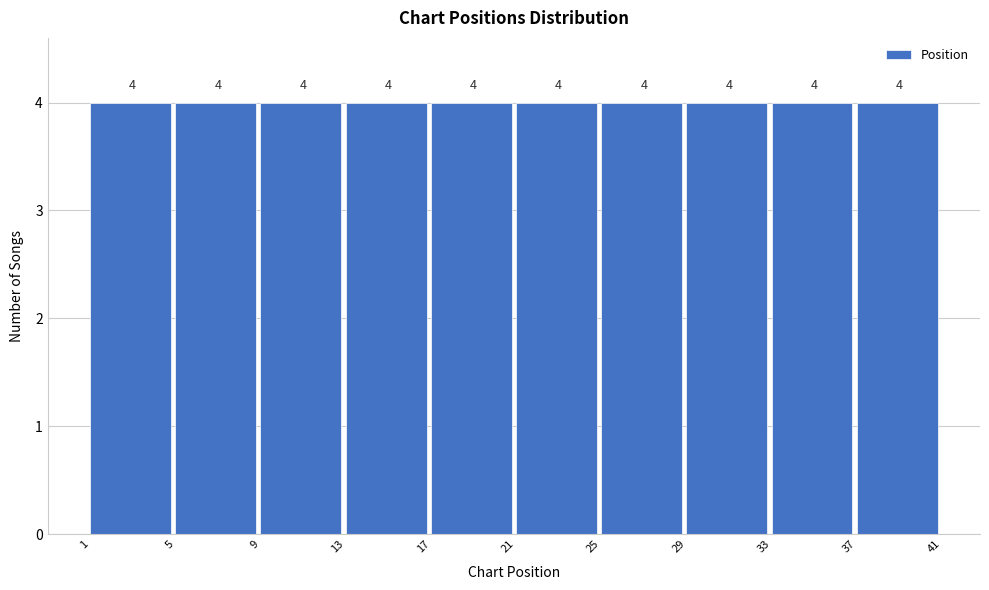

Reading left to right, transcribe this chart: for each bar, give the range it covers on the x-axis and its height.

1 to 5: 4
5 to 9: 4
9 to 13: 4
13 to 17: 4
17 to 21: 4
21 to 25: 4
25 to 29: 4
29 to 33: 4
33 to 37: 4
37 to 41: 4